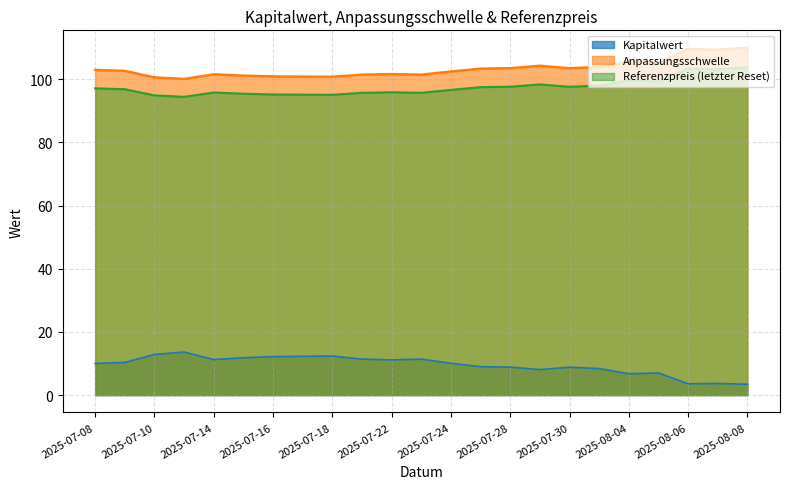

At which category does Anpassungsschwelle reach its first local valley?

2025-07-11